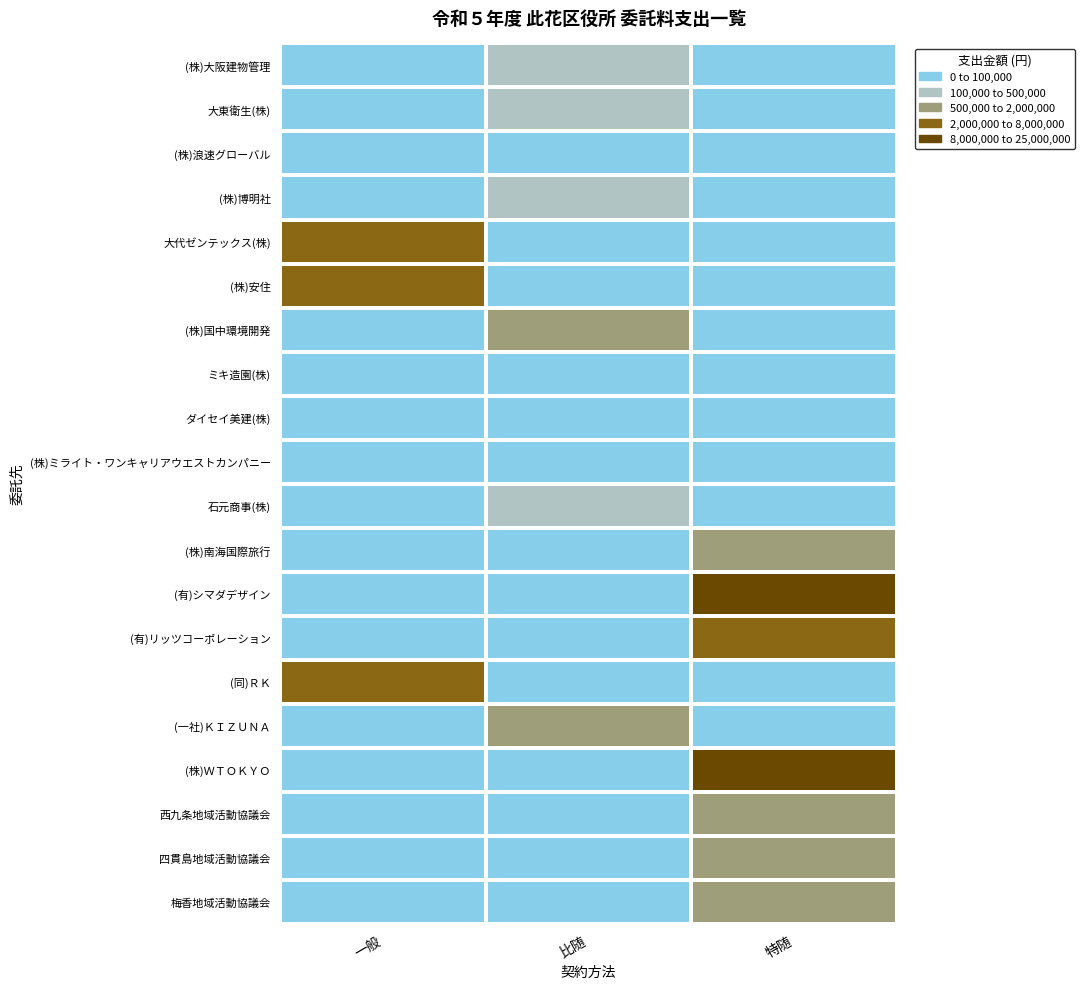

Reading left to right, transcribe all the data shown in this chart.

(株)大阪建物管理: 一般=0	比随=205920	特随=0
大東衛生(株): 一般=0	比随=242517	特随=0
(株)浪速グローバル: 一般=0	比随=41101	特随=0
(株)博明社: 一般=0	比随=158400	特随=0
大代ゼンテックス(株): 一般=6072000	比随=0	特随=0
(株)安住: 一般=2551633	比随=0	特随=0
(株)国中環境開発: 一般=0	比随=508200	特随=0
ミキ造園(株): 一般=0	比随=81840	特随=0
ダイセイ美建(株): 一般=0	比随=81400	特随=0
(株)ミライト・ワンキャリアウエストカンパニー: 一般=0	比随=0	特随=22000
石元商事(株): 一般=0	比随=302500	特随=0
(株)南海国際旅行: 一般=0	比随=0	特随=1798000
(有)シマダデザイン: 一般=0	比随=0	特随=19400000
(有)リッツコーポレーション: 一般=0	比随=0	特随=6435000
(同)ＲＫ: 一般=4235281	比随=0	特随=0
(一社)ＫＩＺＵＮＡ: 一般=0	比随=602118	特随=0
(株)ＷＴＯＫＹＯ: 一般=0	比随=0	特随=19400000
西九条地域活動協議会: 一般=0	比随=0	特随=743890
四貫島地域活動協議会: 一般=0	比随=0	特随=815683
梅香地域活動協議会: 一般=0	比随=0	特随=689944